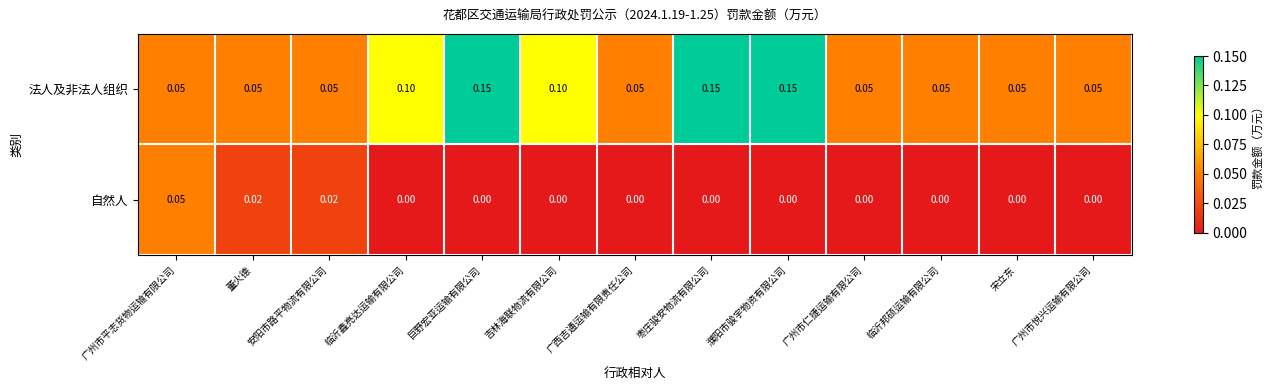

At how many categories does at least one series exceed 0?

13